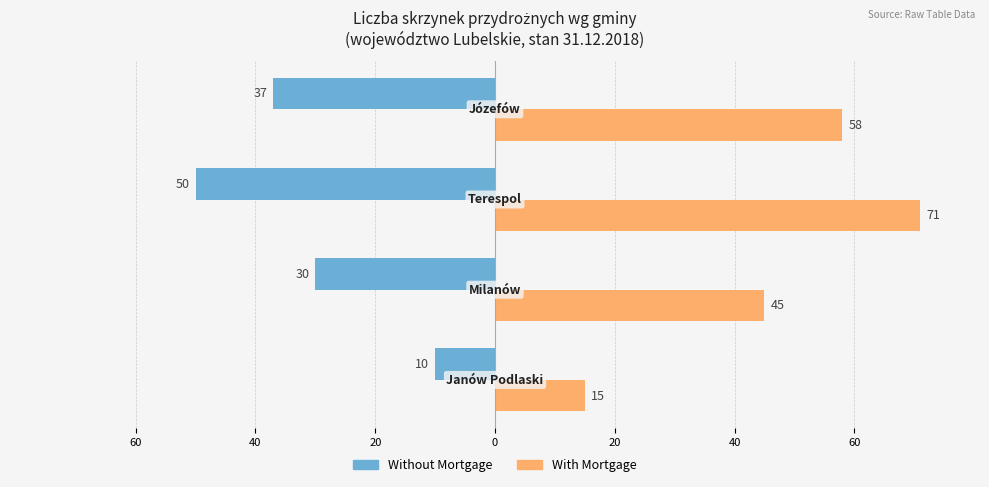

What are all the series names shown in the legend?

Without Mortgage, With Mortgage